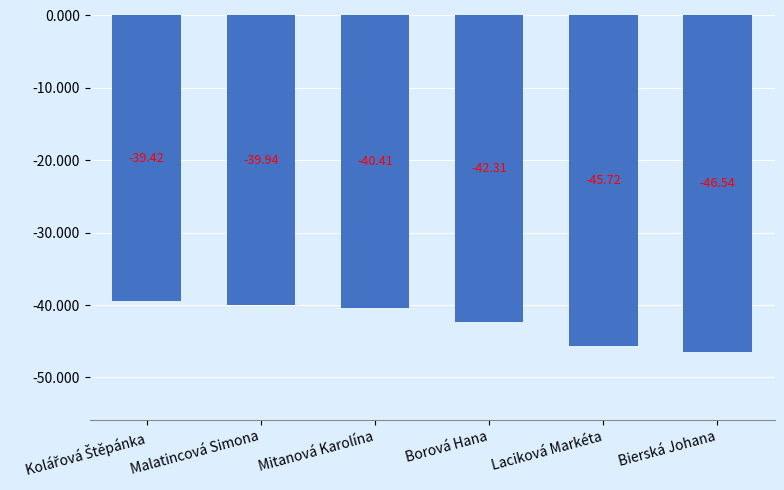

What is the label of the 1st bar from the right?

Bierská Johana